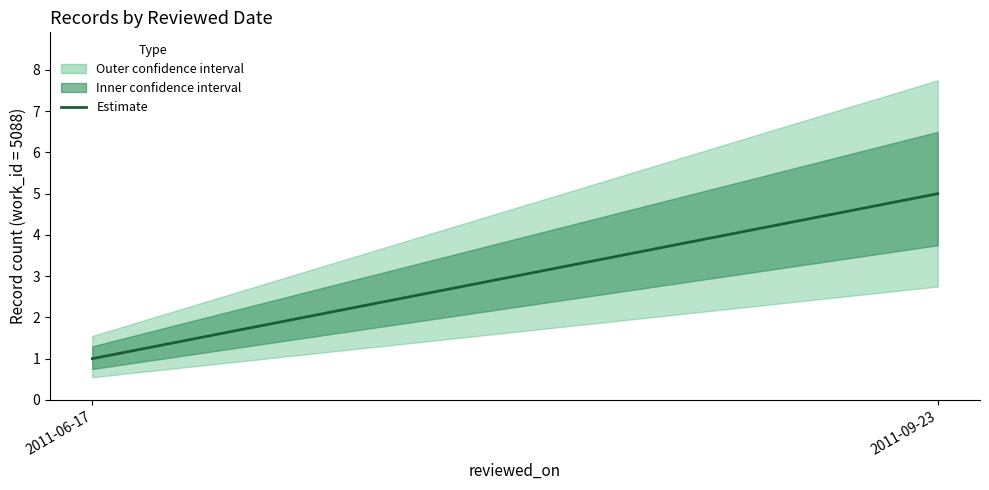

True or false: the data shows 1 at 2011-06-17.

False